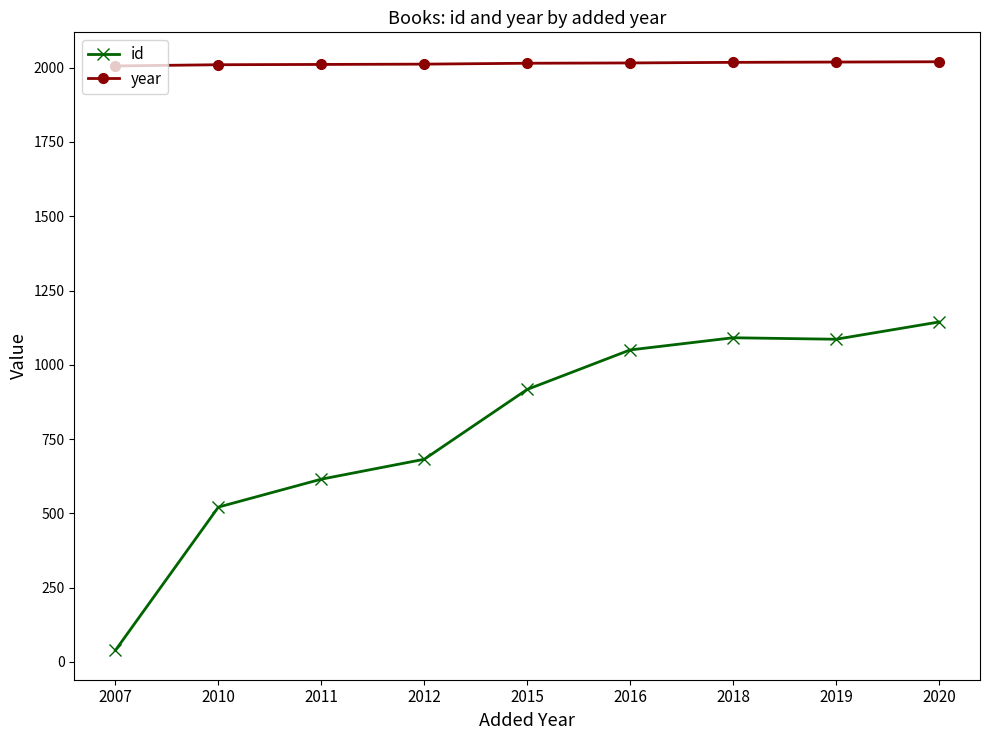

True or false: year and id intersect in this chart.

False